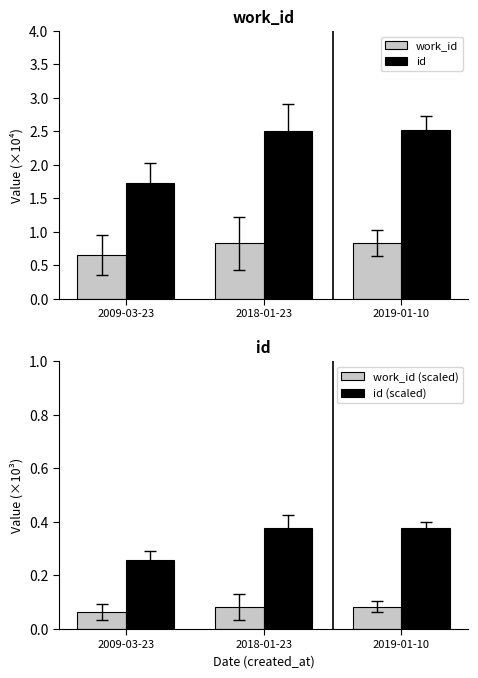

How many bars are there in total?

12